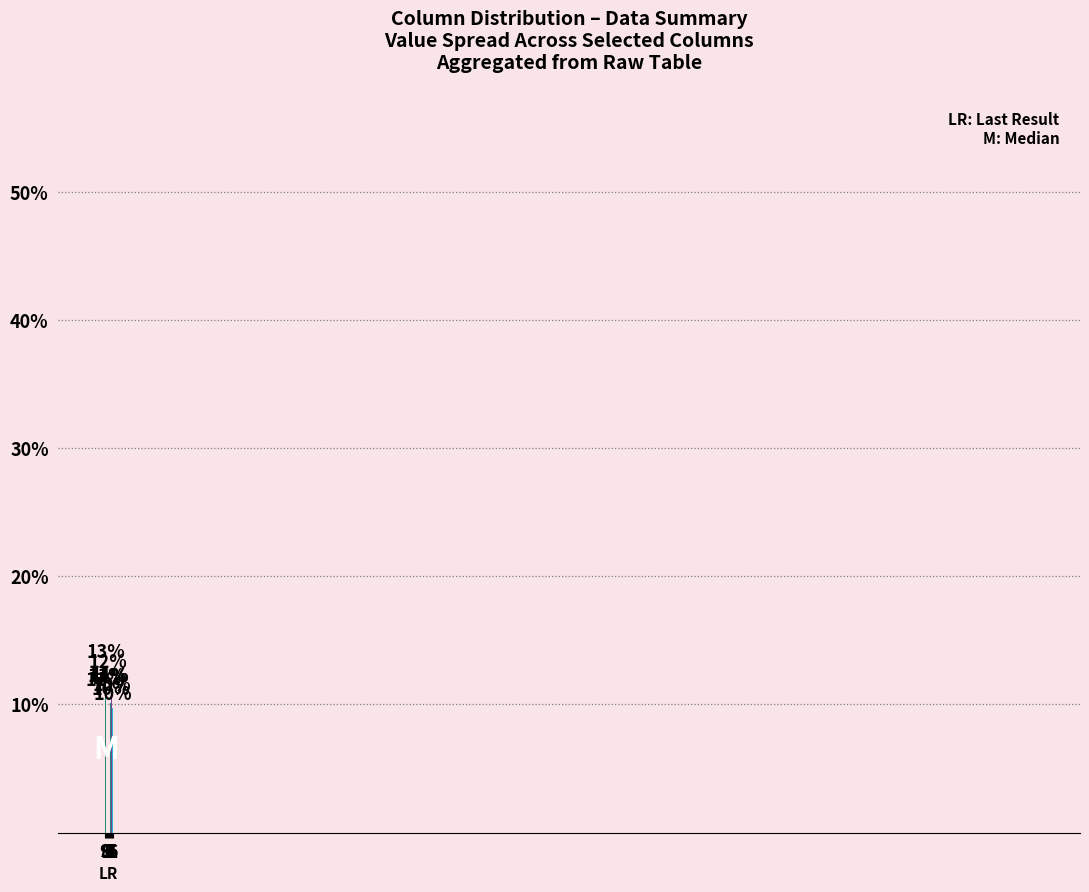

Read the value at 6.

0.1